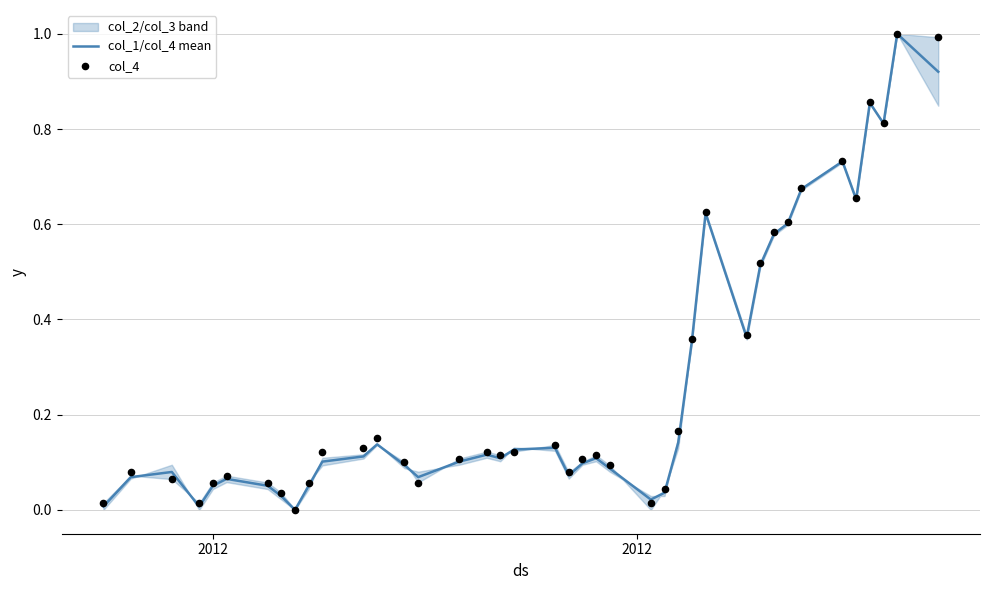

Which series reaches the minimum Y coordinate?

col_1/col_4 mean